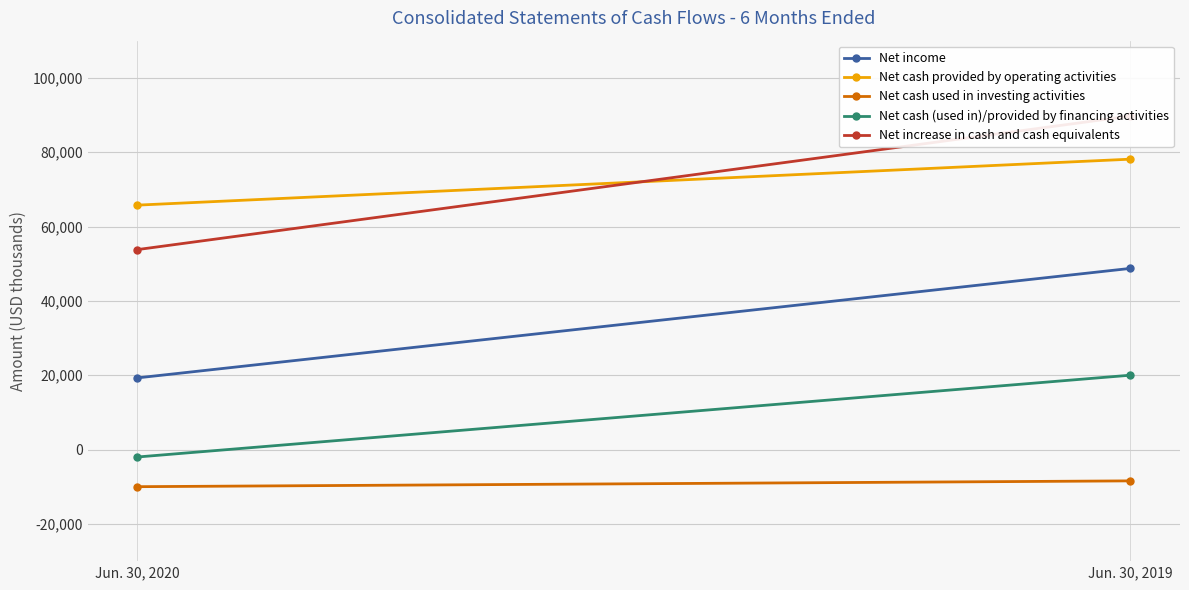

The Net income series shows 8437 at Jun. 30, 2020. True or false?

False